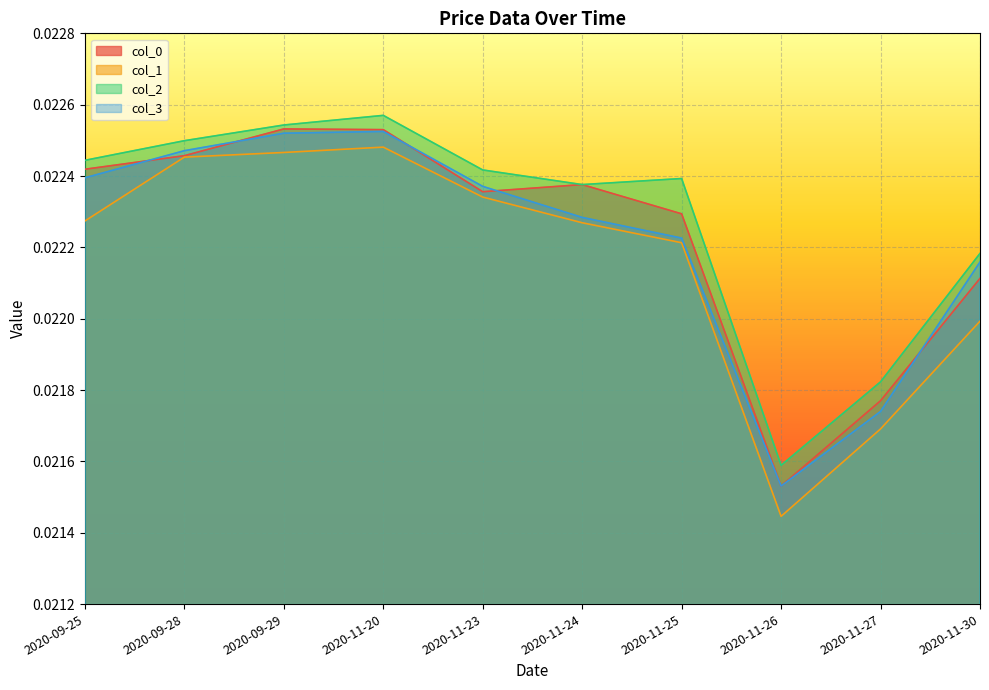

Which category has the highest value across all series?

2020-11-20